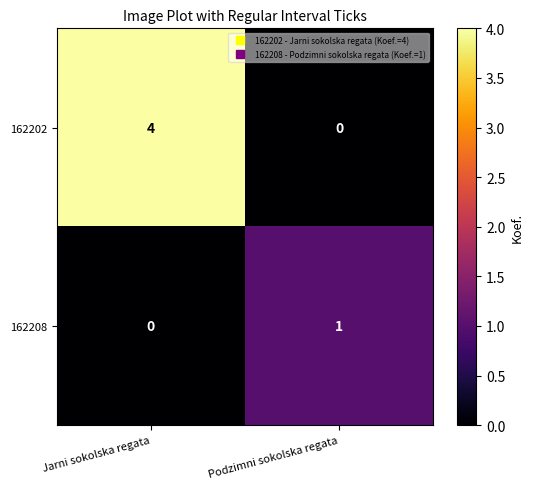

Reading left to right, what are all the values shown in this chart?

162202: Jarni sokolska regata=4	Podzimni sokolska regata=0
162208: Jarni sokolska regata=0	Podzimni sokolska regata=1